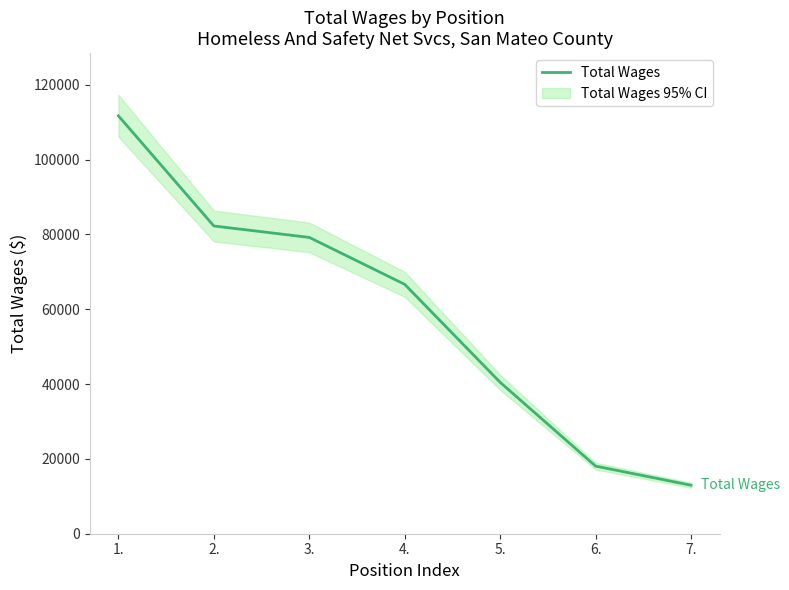

At which label is the value closest to 62317?

4.